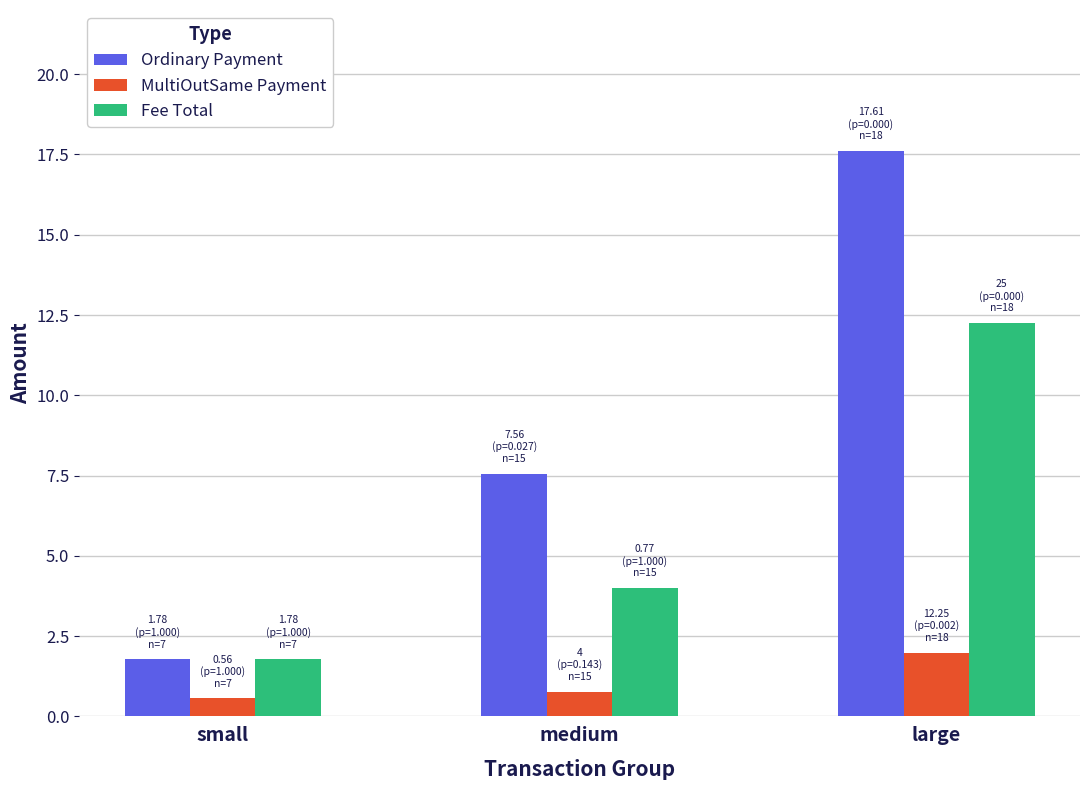

What is the minimum value for MultiOutSame Payment?

0.6